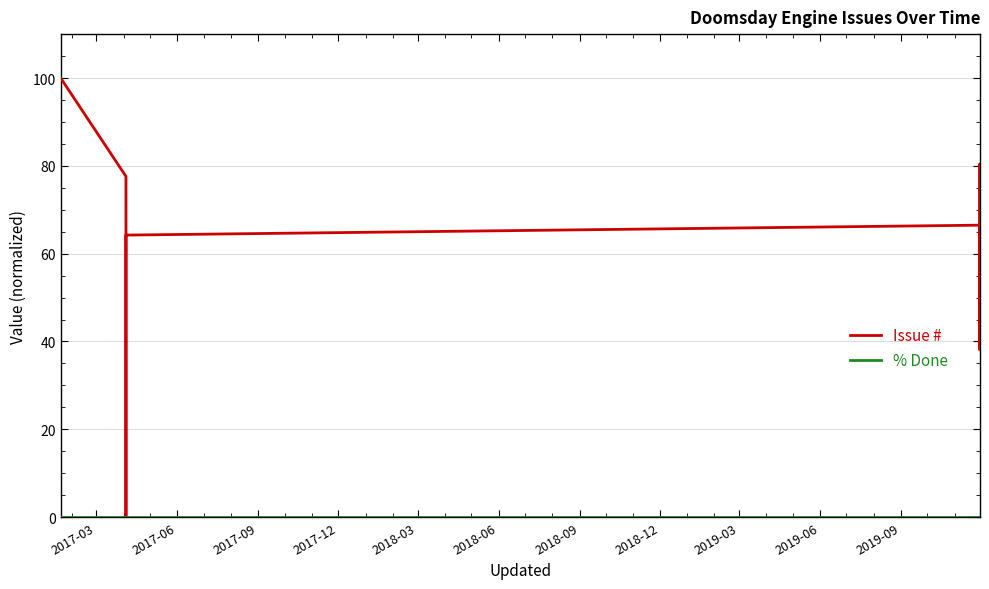

Which series has the largest range (max minus min)?

Issue #